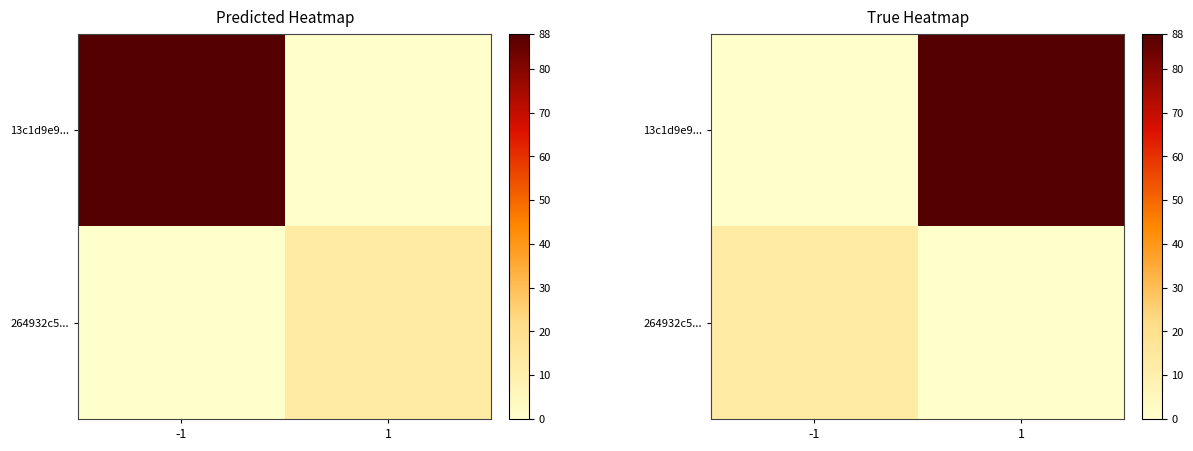

The 264932c5... series shows 6 at 1. True or false?

False